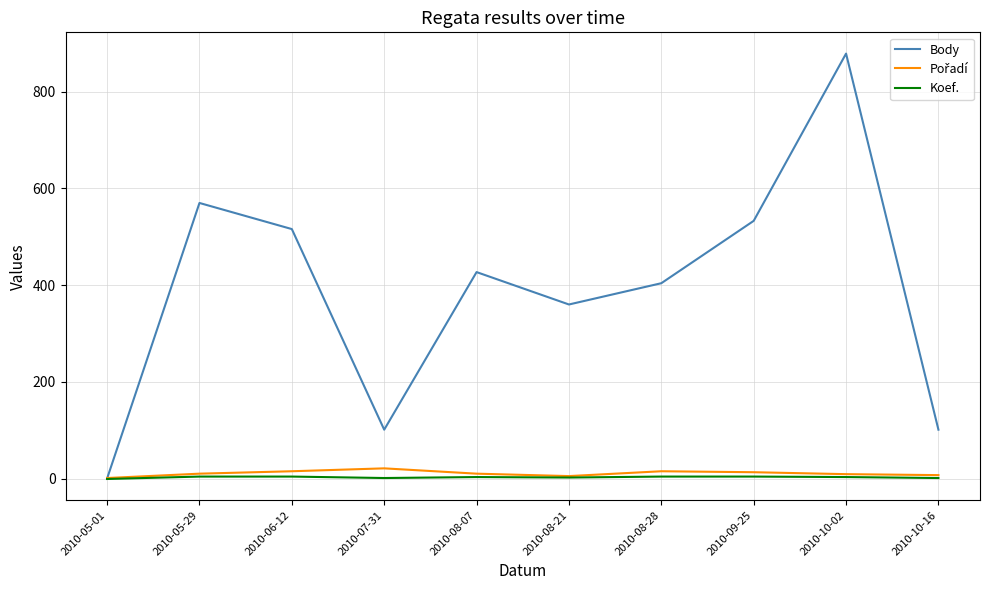

What is the sum of all Koef. values?

25